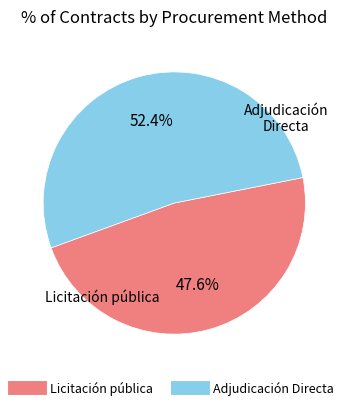

Which has a higher value, Adjudicación Directa or Licitación pública?

Adjudicación Directa